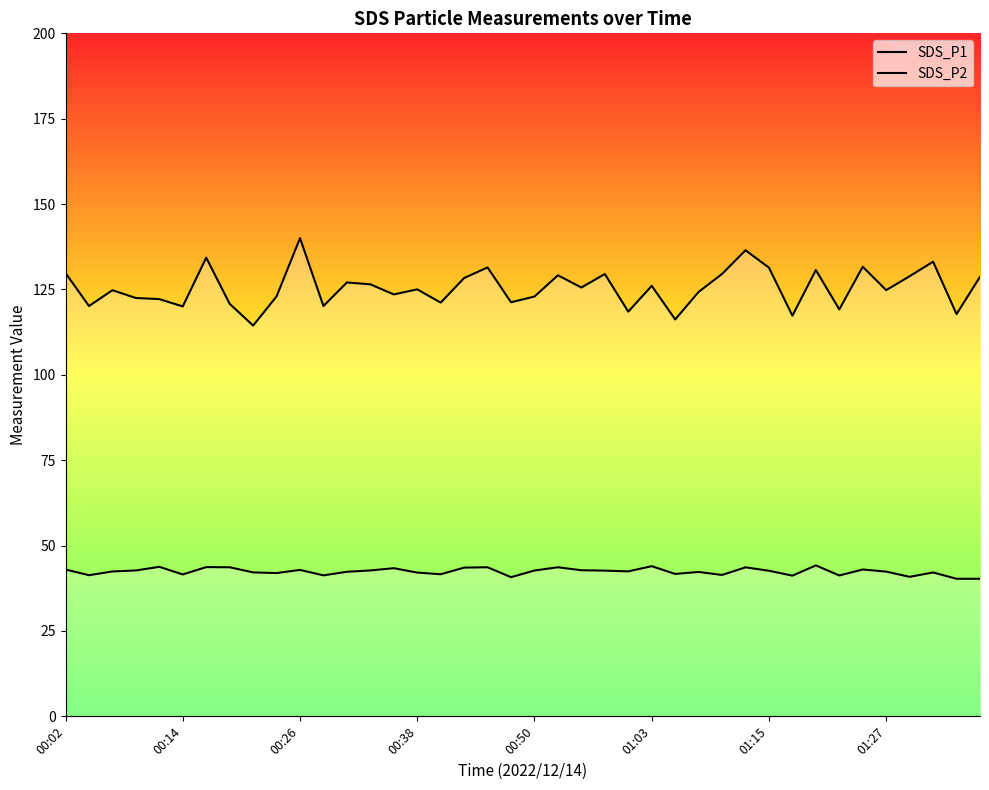

How many data points in SDS_P2 are above 42?

27